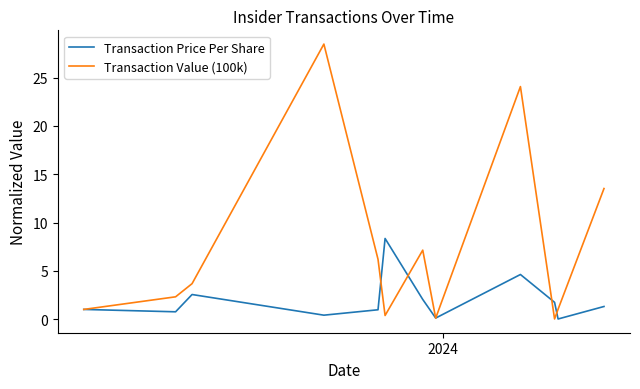

Which series has the widest spread of values?

Transaction Value (100k)